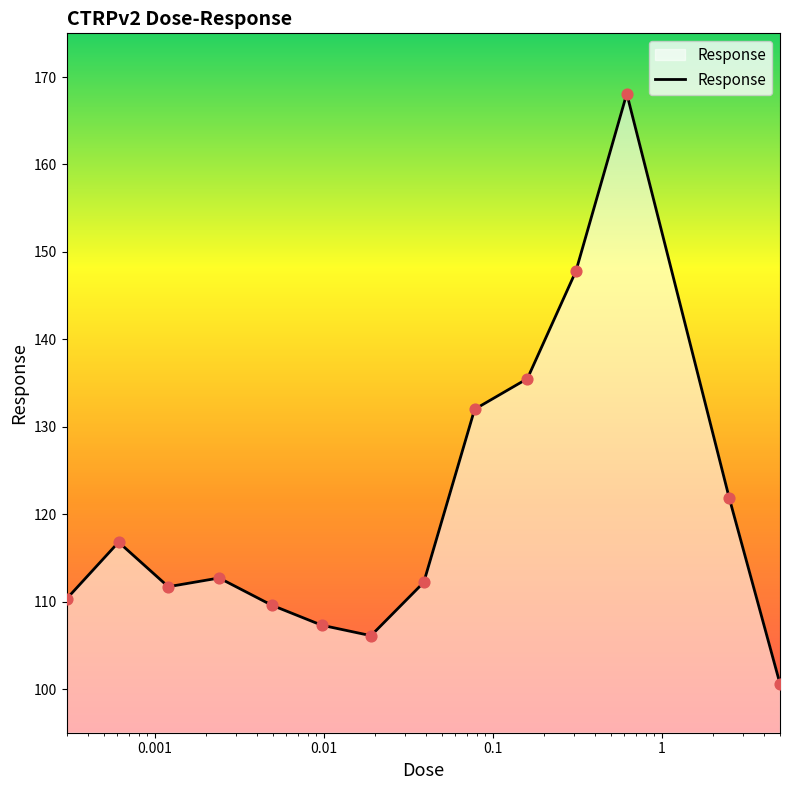

What is the difference between the maximum and minimum values?

67.5